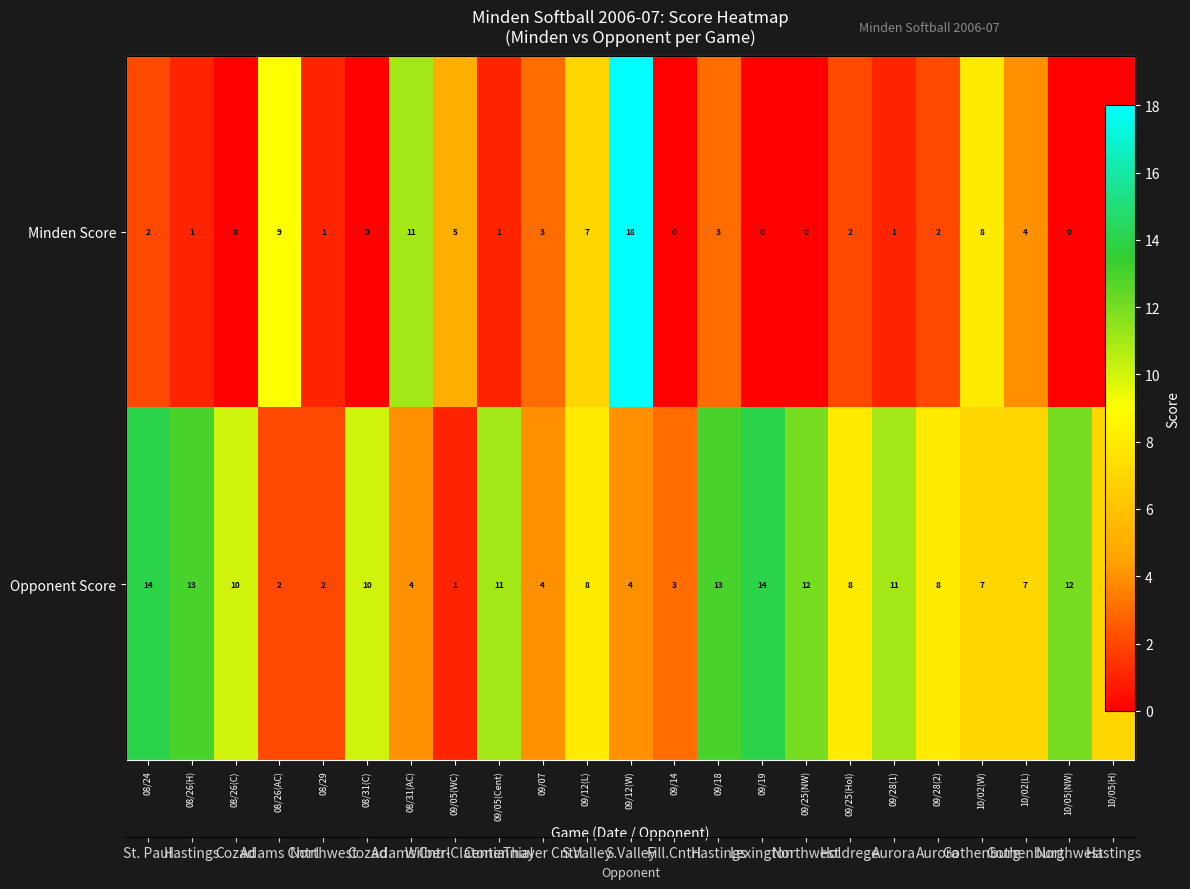

What is the difference between the maximum and second lowest values in the Minden Score series?

18